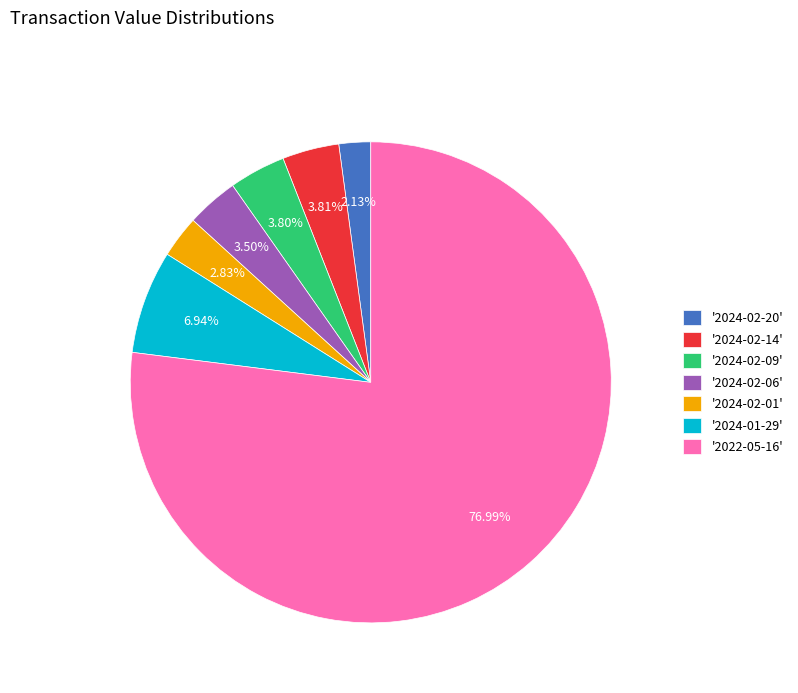

Approximately how many times larger is the value at '2024-02-20' compared to '2024-02-09'?

0.6